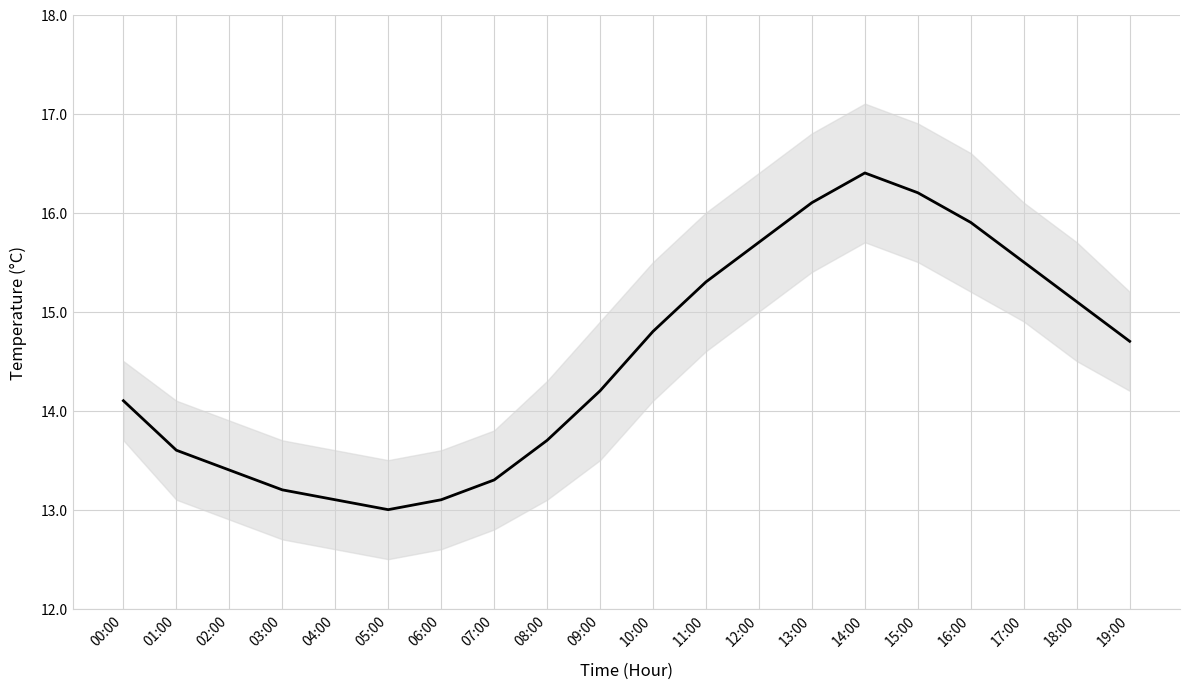

The chart shows a value of 24.3 at 14:00. True or false?

False